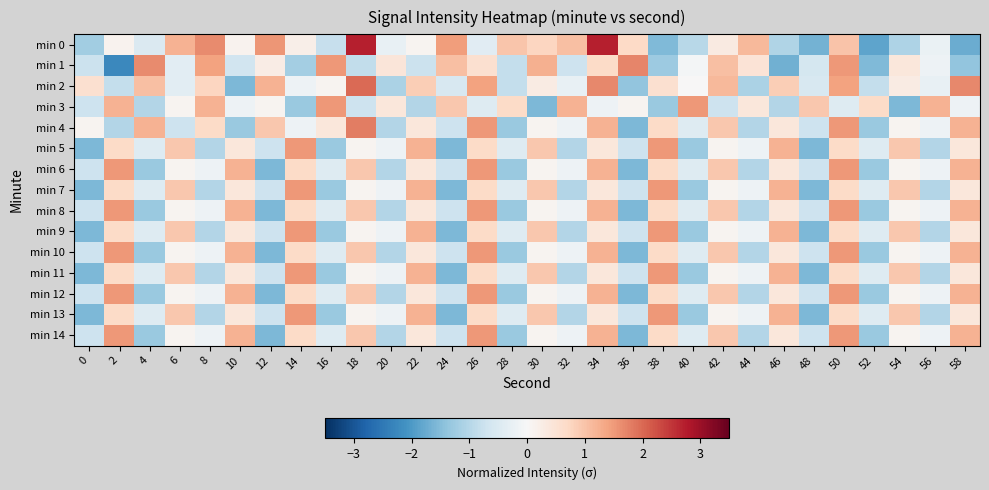

Reading left to right, transcribe all the data shown in this chart.

min 0: 0=-1.2	2=0.1	4=-0.5	6=1.2	8=1.7	10=0.1	12=1.5	14=0.2	16=-0.8	18=2.7	20=-0.3	22=0.1	24=1.5	26=-0.4	28=1.0	30=0.8	32=1.1	34=2.7	36=0.7	38=-1.5	40=-1.0	42=0.3	44=1.1	46=-1.1	48=-1.6	50=1.0	52=-1.8	54=-1.1	56=-0.2	58=-1.7
min 1: 0=-0.7	2=-2.2	4=1.6	6=-0.4	8=1.4	10=-0.7	12=0.3	14=-1.2	16=1.5	18=-0.9	20=0.4	22=-0.8	24=1.0	26=0.6	28=-0.8	30=1.2	32=-0.7	34=0.7	36=1.7	38=-1.3	40=-0.1	42=1.0	44=0.5	46=-1.7	48=-0.6	50=1.5	52=-1.6	54=0.4	56=-0.2	58=-1.4
min 2: 0=0.6	2=-0.8	4=1.0	6=-0.4	8=0.8	10=-1.6	12=1.2	14=-0.2	16=0.1	18=2.0	20=-1.1	22=0.9	24=-0.5	26=1.4	28=-0.8	30=0.3	32=-0.3	34=1.7	36=-1.4	38=0.6	40=0.0	42=1.1	44=-1.1	46=0.9	48=-0.5	50=1.4	52=-0.8	54=0.3	56=-0.3	58=1.7
min 3: 0=-0.7	2=1.2	4=-1.0	6=0.1	8=1.2	10=-0.2	12=0.1	14=-1.3	16=1.5	18=-0.7	20=0.4	22=-1.0	24=0.9	26=-0.5	28=0.7	30=-1.6	32=1.2	34=-0.2	36=0.1	38=-1.3	40=1.5	42=-0.7	44=0.4	46=-1.0	48=0.9	50=-0.5	52=0.7	54=-1.6	56=1.2	58=-0.2
min 4: 0=0.1	2=-1.0	4=1.2	6=-0.7	8=0.7	10=-1.3	12=0.9	14=-0.2	16=0.4	18=1.8	20=-1.0	22=0.4	24=-0.7	26=1.5	28=-1.3	30=0.1	32=-0.2	34=1.2	36=-1.6	38=0.7	40=-0.5	42=0.9	44=-1.0	46=0.4	48=-0.7	50=1.5	52=-1.3	54=0.1	56=-0.2	58=1.2
min 5: 0=-1.6	2=0.7	4=-0.5	6=0.9	8=-1.0	10=0.4	12=-0.7	14=1.5	16=-1.3	18=0.1	20=-0.2	22=1.2	24=-1.6	26=0.7	28=-0.5	30=0.9	32=-1.0	34=0.4	36=-0.7	38=1.5	40=-1.3	42=0.1	44=-0.2	46=1.2	48=-1.6	50=0.7	52=-0.5	54=0.9	56=-1.0	58=0.4
min 6: 0=-0.7	2=1.5	4=-1.3	6=0.1	8=-0.2	10=1.2	12=-1.6	14=0.7	16=-0.5	18=0.9	20=-1.0	22=0.4	24=-0.7	26=1.5	28=-1.3	30=0.1	32=-0.2	34=1.2	36=-1.6	38=0.7	40=-0.5	42=0.9	44=-1.0	46=0.4	48=-0.7	50=1.5	52=-1.3	54=0.1	56=-0.2	58=1.2
min 7: 0=-1.6	2=0.7	4=-0.5	6=0.9	8=-1.0	10=0.4	12=-0.7	14=1.5	16=-1.3	18=0.1	20=-0.2	22=1.2	24=-1.6	26=0.7	28=-0.5	30=0.9	32=-1.0	34=0.4	36=-0.7	38=1.5	40=-1.3	42=0.1	44=-0.2	46=1.2	48=-1.6	50=0.7	52=-0.5	54=0.9	56=-1.0	58=0.4
min 8: 0=-0.7	2=1.5	4=-1.3	6=0.1	8=-0.2	10=1.2	12=-1.6	14=0.7	16=-0.5	18=0.9	20=-1.0	22=0.4	24=-0.7	26=1.5	28=-1.3	30=0.1	32=-0.2	34=1.2	36=-1.6	38=0.7	40=-0.5	42=0.9	44=-1.0	46=0.4	48=-0.7	50=1.5	52=-1.3	54=0.1	56=-0.2	58=1.2
min 9: 0=-1.6	2=0.7	4=-0.5	6=0.9	8=-1.0	10=0.4	12=-0.7	14=1.5	16=-1.3	18=0.1	20=-0.2	22=1.2	24=-1.6	26=0.7	28=-0.5	30=0.9	32=-1.0	34=0.4	36=-0.7	38=1.5	40=-1.3	42=0.1	44=-0.2	46=1.2	48=-1.6	50=0.7	52=-0.5	54=0.9	56=-1.0	58=0.4
min 10: 0=-0.7	2=1.5	4=-1.3	6=0.1	8=-0.2	10=1.2	12=-1.6	14=0.7	16=-0.5	18=0.9	20=-1.0	22=0.4	24=-0.7	26=1.5	28=-1.3	30=0.1	32=-0.2	34=1.2	36=-1.6	38=0.7	40=-0.5	42=0.9	44=-1.0	46=0.4	48=-0.7	50=1.5	52=-1.3	54=0.1	56=-0.2	58=1.2
min 11: 0=-1.6	2=0.7	4=-0.5	6=0.9	8=-1.0	10=0.4	12=-0.7	14=1.5	16=-1.3	18=0.1	20=-0.2	22=1.2	24=-1.6	26=0.7	28=-0.5	30=0.9	32=-1.0	34=0.4	36=-0.7	38=1.5	40=-1.3	42=0.1	44=-0.2	46=1.2	48=-1.6	50=0.7	52=-0.5	54=0.9	56=-1.0	58=0.4
min 12: 0=-0.7	2=1.5	4=-1.3	6=0.1	8=-0.2	10=1.2	12=-1.6	14=0.7	16=-0.5	18=0.9	20=-1.0	22=0.4	24=-0.7	26=1.5	28=-1.3	30=0.1	32=-0.2	34=1.2	36=-1.6	38=0.7	40=-0.5	42=0.9	44=-1.0	46=0.4	48=-0.7	50=1.5	52=-1.3	54=0.1	56=-0.2	58=1.2
min 13: 0=-1.6	2=0.7	4=-0.5	6=0.9	8=-1.0	10=0.4	12=-0.7	14=1.5	16=-1.3	18=0.1	20=-0.2	22=1.2	24=-1.6	26=0.7	28=-0.5	30=0.9	32=-1.0	34=0.4	36=-0.7	38=1.5	40=-1.3	42=0.1	44=-0.2	46=1.2	48=-1.6	50=0.7	52=-0.5	54=0.9	56=-1.0	58=0.4
min 14: 0=-0.7	2=1.5	4=-1.3	6=0.1	8=-0.2	10=1.2	12=-1.6	14=0.7	16=-0.5	18=0.9	20=-1.0	22=0.4	24=-0.7	26=1.5	28=-1.3	30=0.1	32=-0.2	34=1.2	36=-1.6	38=0.7	40=-0.5	42=0.9	44=-1.0	46=0.4	48=-0.7	50=1.5	52=-1.3	54=0.1	56=-0.2	58=1.2